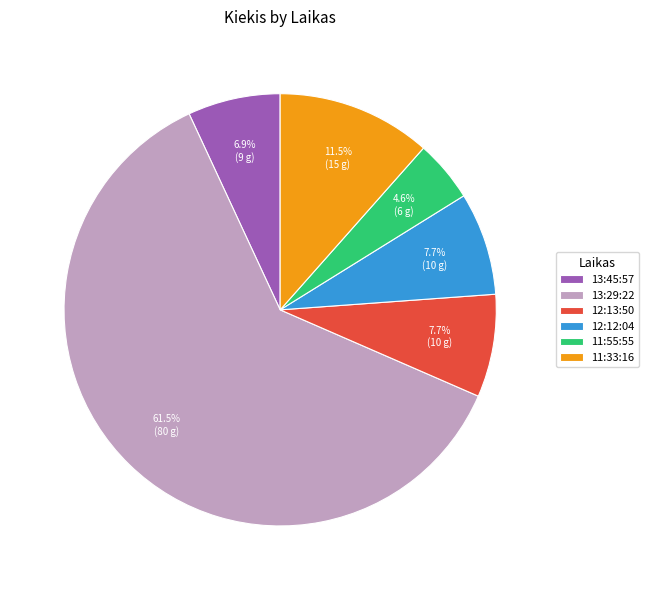

Count the number of slices in the pie.

6